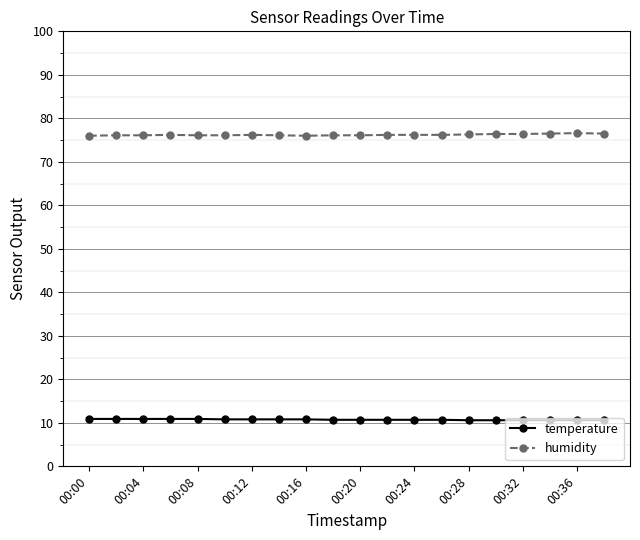

List the series in order of their peak value, lowest first.

temperature, humidity